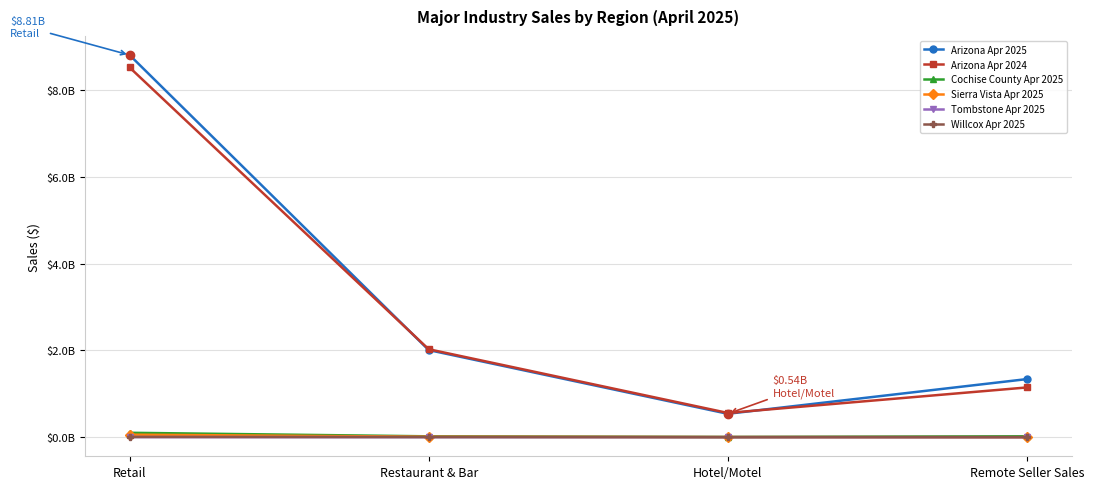

Where does the Tombstone Apr 2025 series first go above 1010837?

Retail